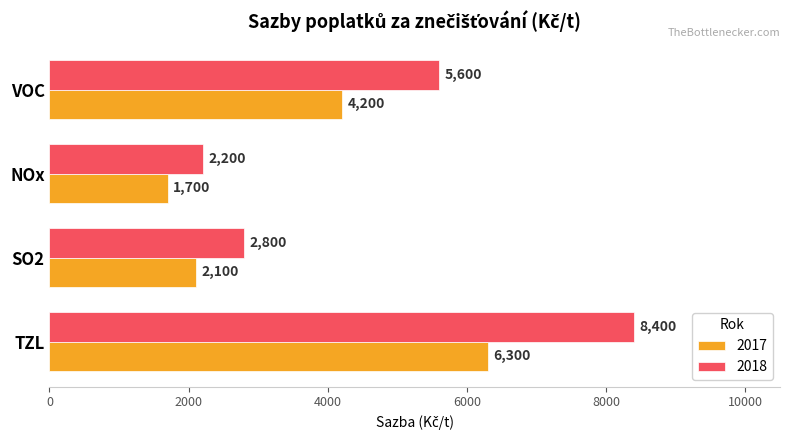

How many data points in 2018 are less than 5600?

2